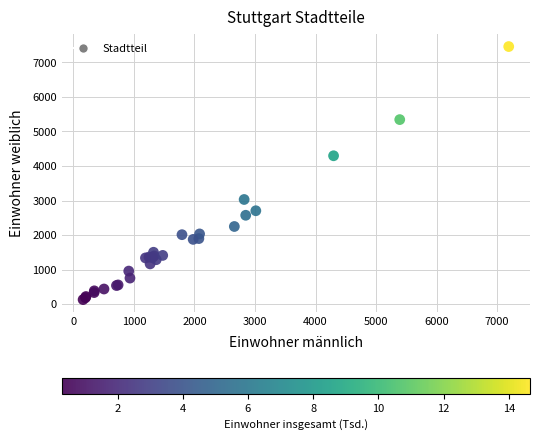

What Y value in the scatter plot is closest to 3794?

4296